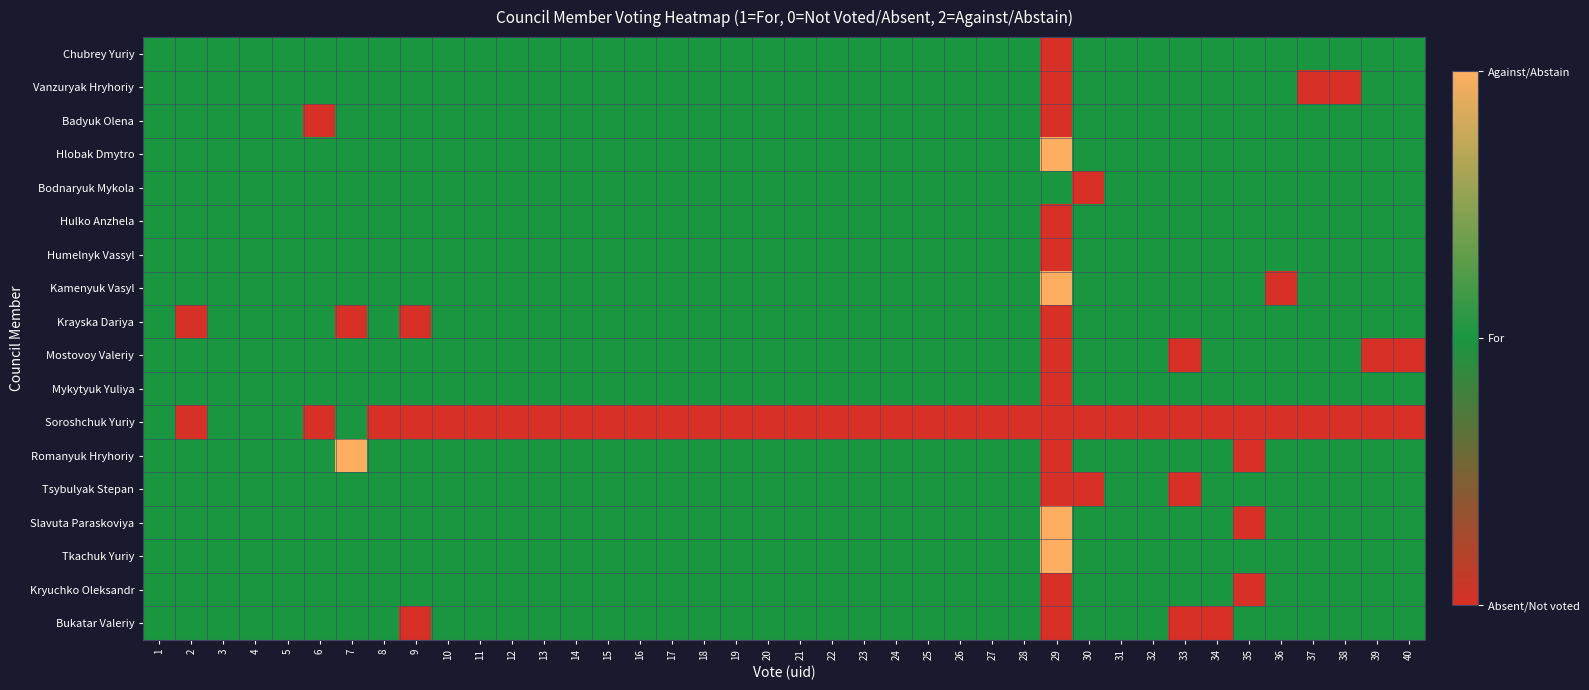

What is the difference between the highest and lowest values at 8?

1